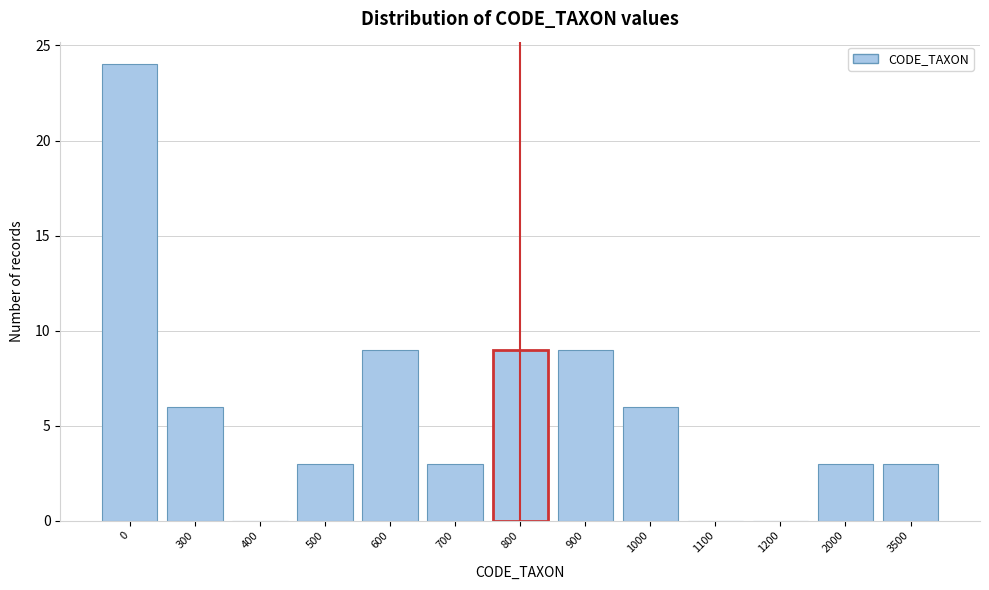

Reading left to right, list all the values displayed in this chart.

0=24	300=6	400=0	500=3	600=9	700=3	800=9	900=9	1000=6	1100=0	1200=0	2000=3	3500=3